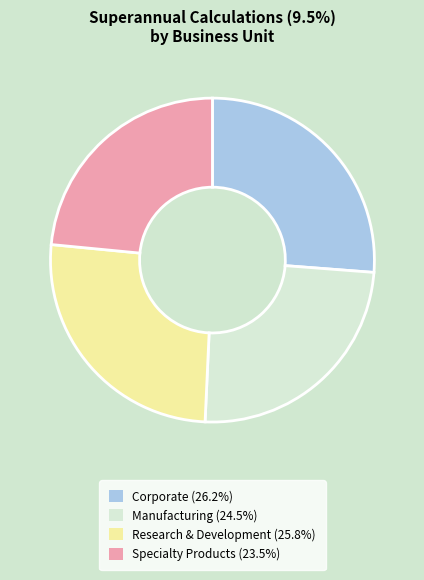

Count the number of slices in the pie.

4